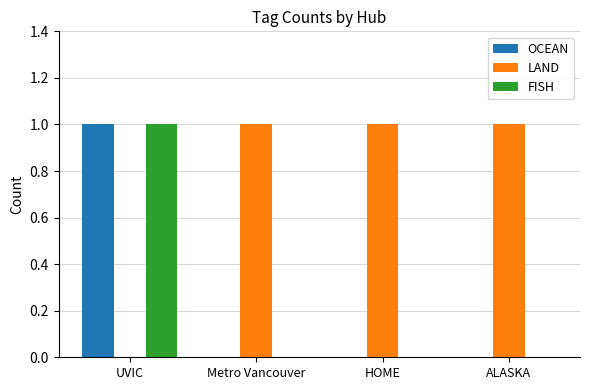

True or false: LAND has a value of 1 at UVIC.

False